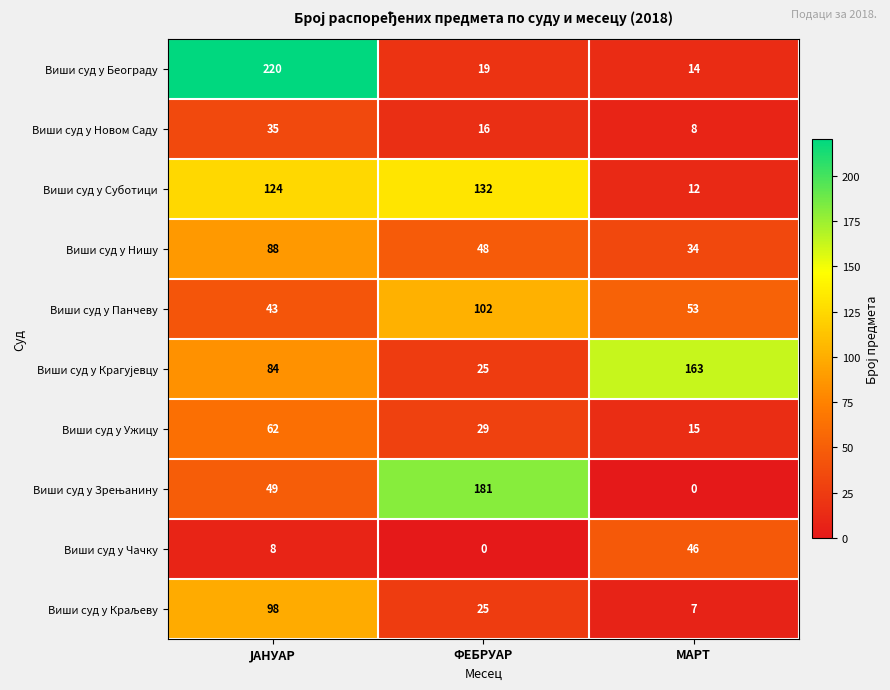

Which series has the largest range (max minus min)?

Виши суд у Београду